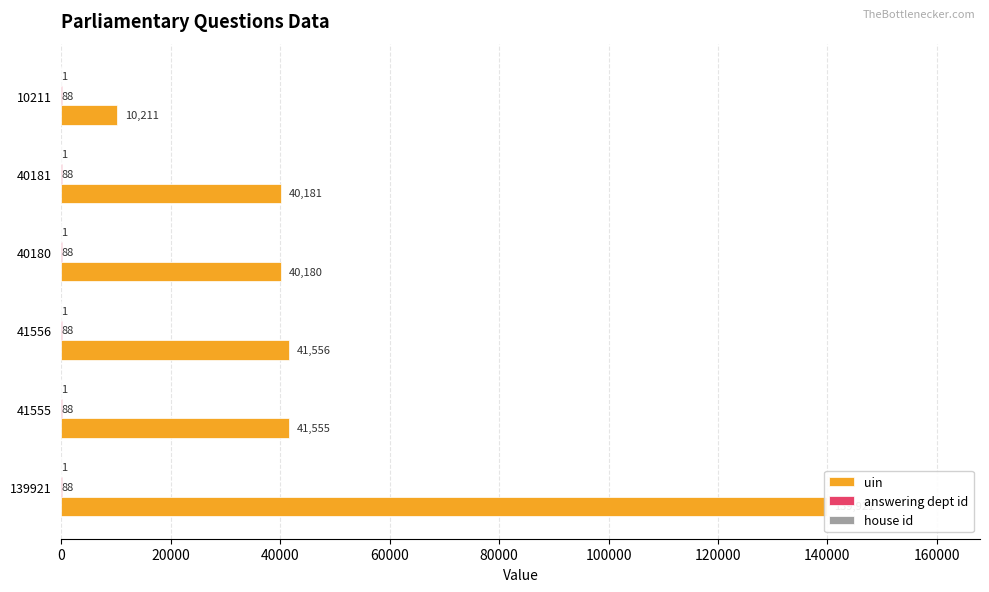

How many bars are there in each group?

3